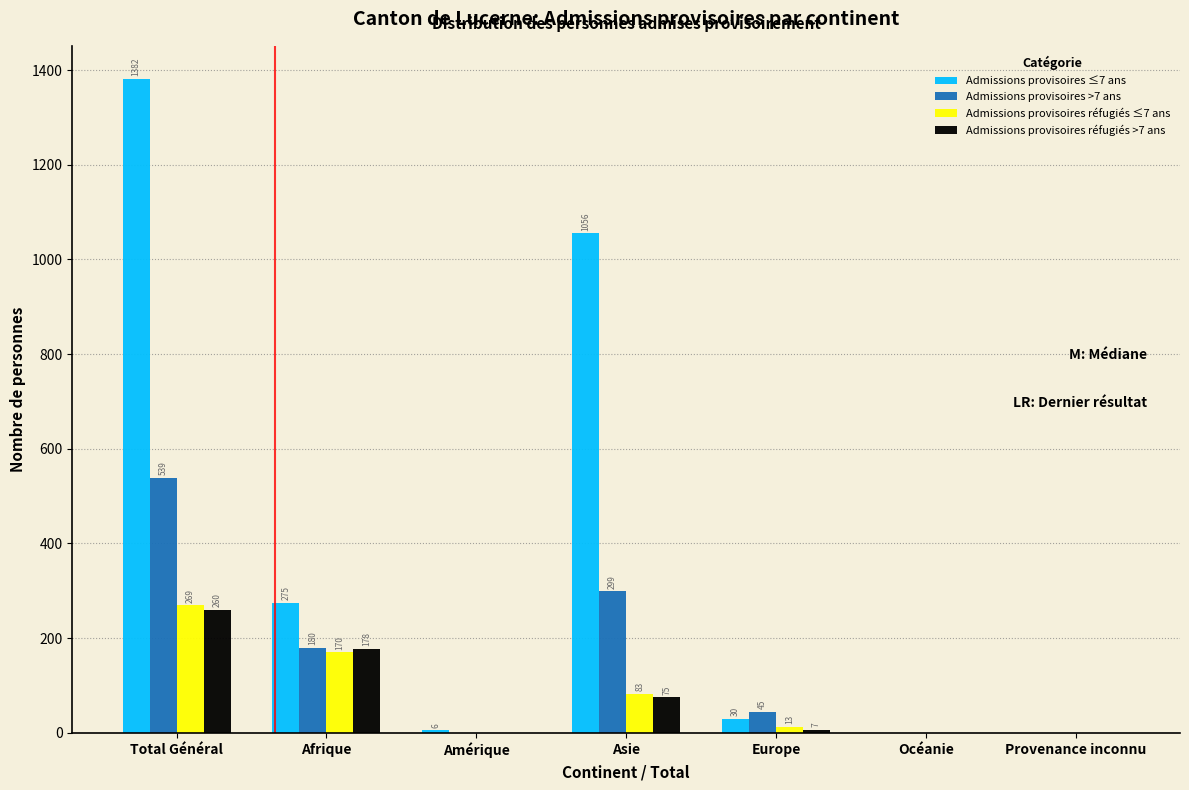

Reading left to right, transcribe all the data shown in this chart.

Admissions provisoires ≤7 ans: Total Général=1382	Afrique=275	Amérique=6	Asie=1056	Europe=30	Océanie=0	Provenance inconnu=0
Admissions provisoires >7 ans: Total Général=539	Afrique=180	Amérique=0	Asie=299	Europe=45	Océanie=0	Provenance inconnu=0
Admissions provisoires réfugiés ≤7 ans: Total Général=269	Afrique=170	Amérique=0	Asie=83	Europe=13	Océanie=0	Provenance inconnu=0
Admissions provisoires réfugiés >7 ans: Total Général=260	Afrique=178	Amérique=0	Asie=75	Europe=7	Océanie=0	Provenance inconnu=0